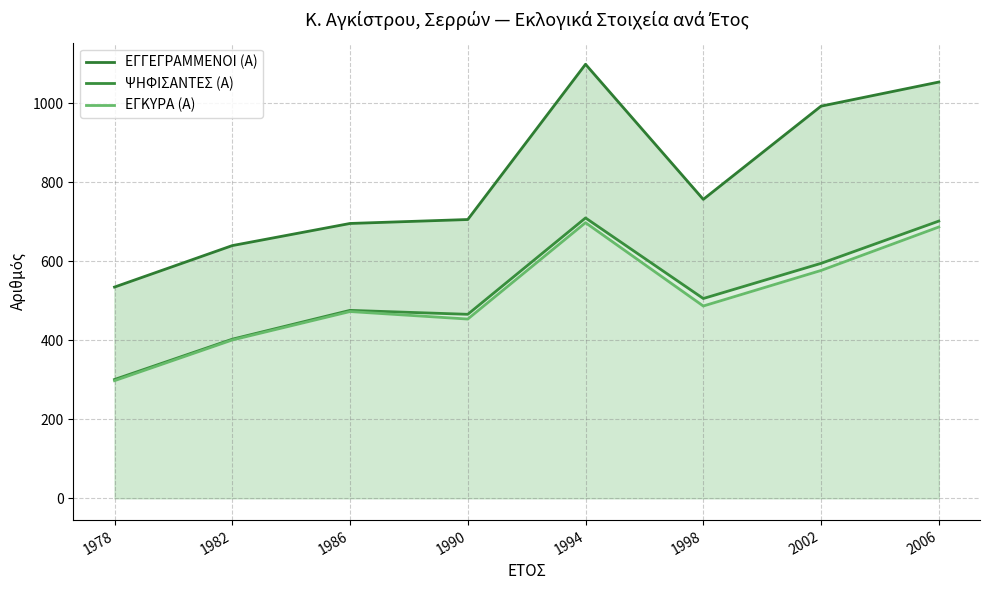

What is the value of the ΨΗΦΙΣΑΝΤΕΣ (Α) point at the 6th from the left?

506